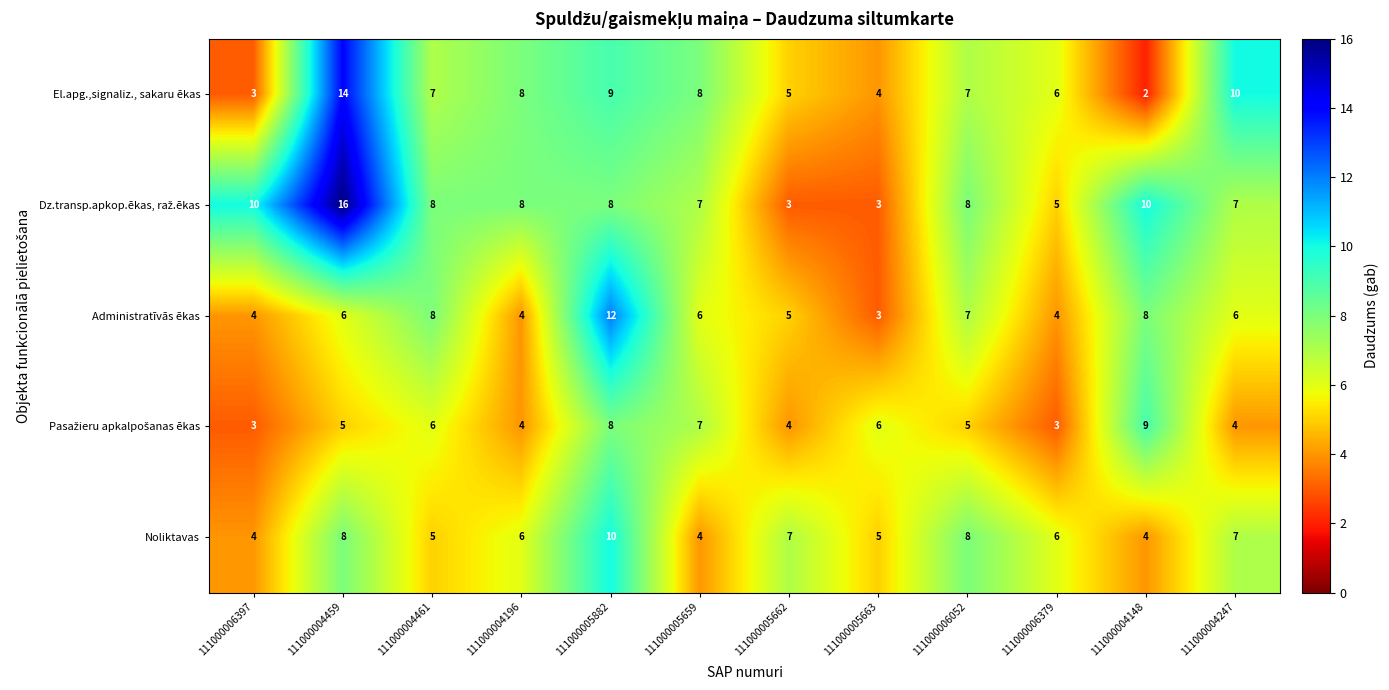

What is the difference between the maximum and second lowest values in the El.apg.,signaliz., sakaru ēkas series?

11